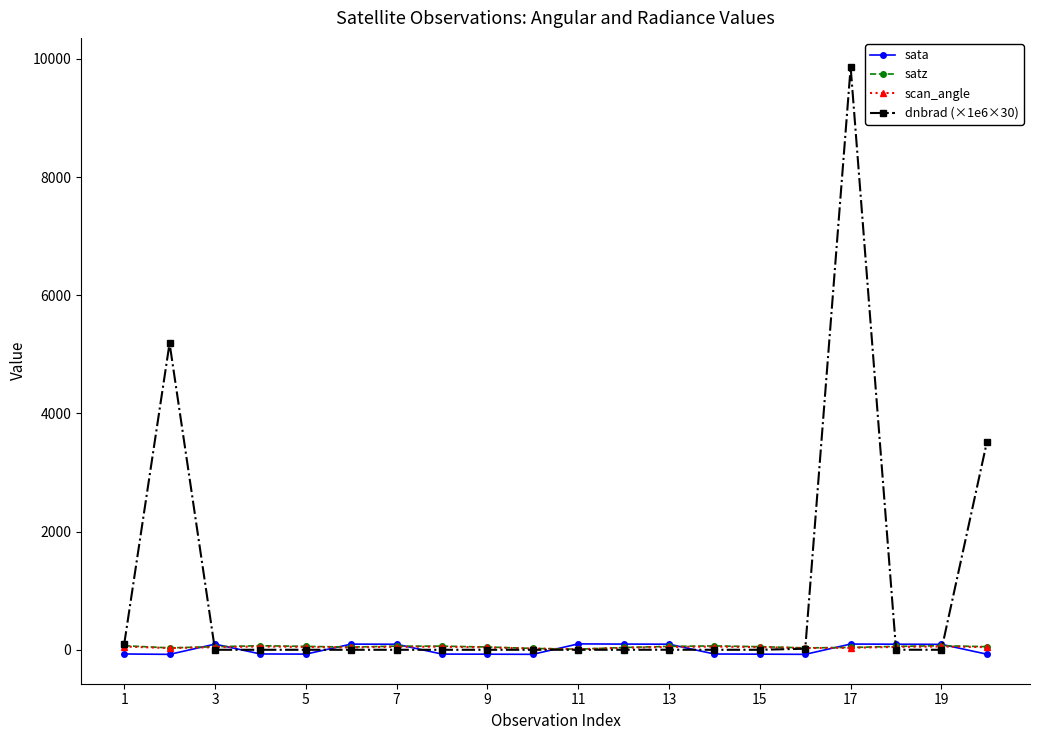

True or false: satz has more than 2 interior local peaks.

True